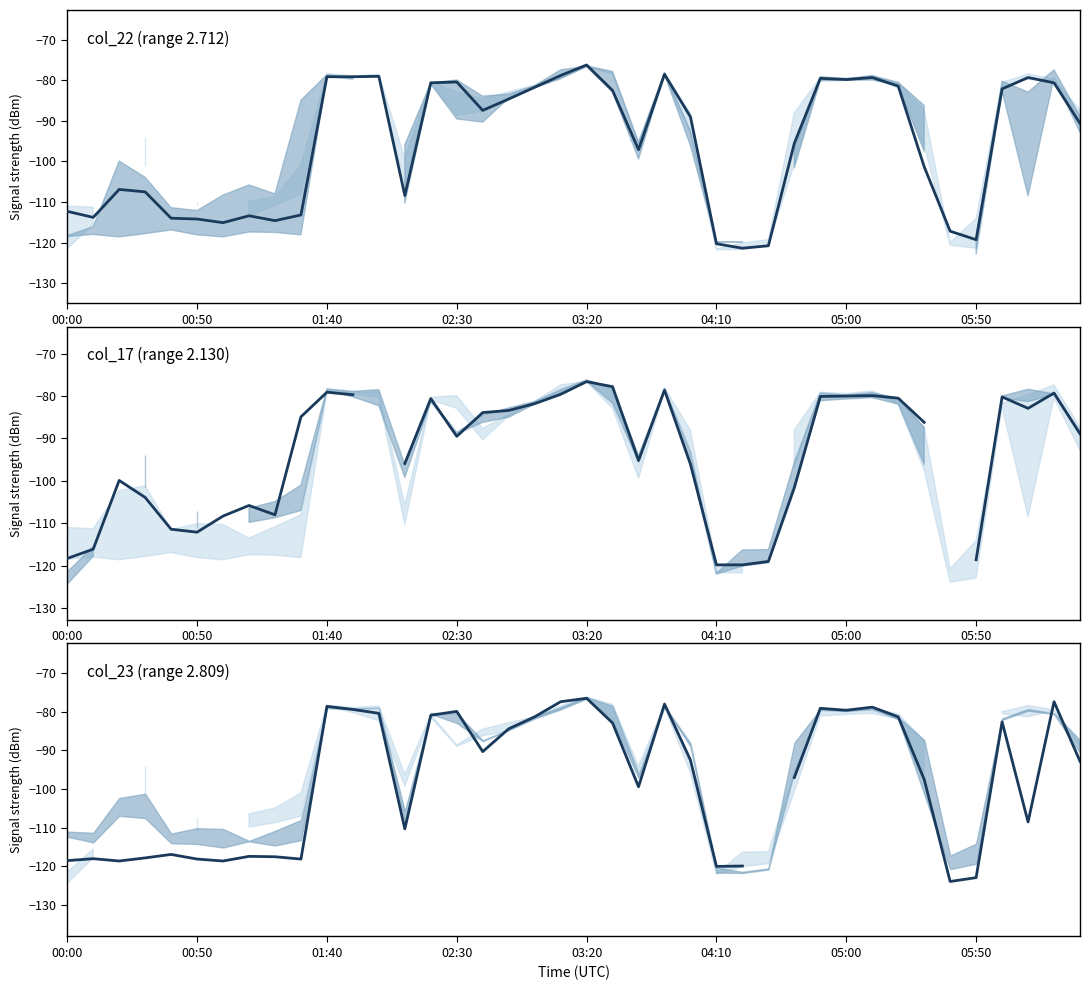

Where is col_22 nearest to the value -98?

22